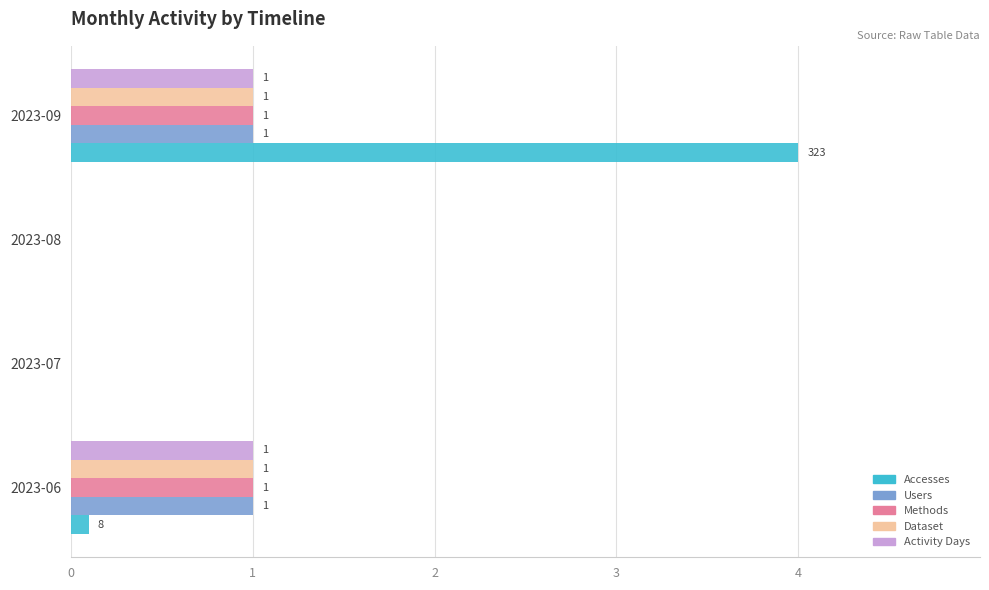

What is the maximum value shown in the chart?

4.0